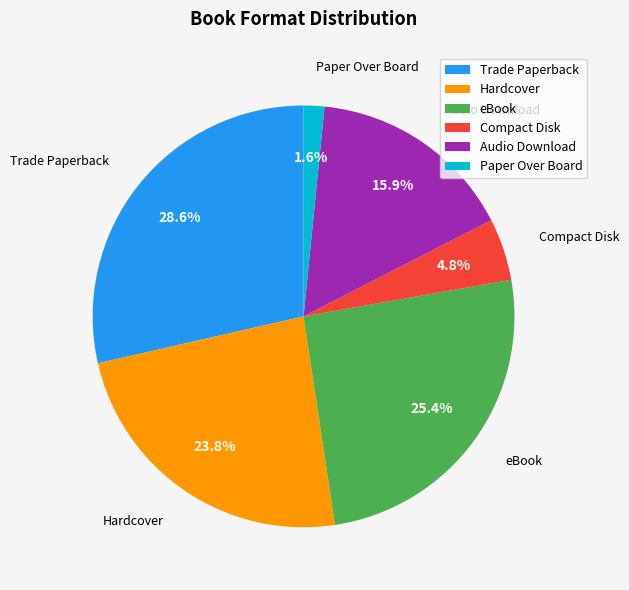

To the nearest percent, what is the combined percentage of Compact Disk and Paper Over Board?

6%